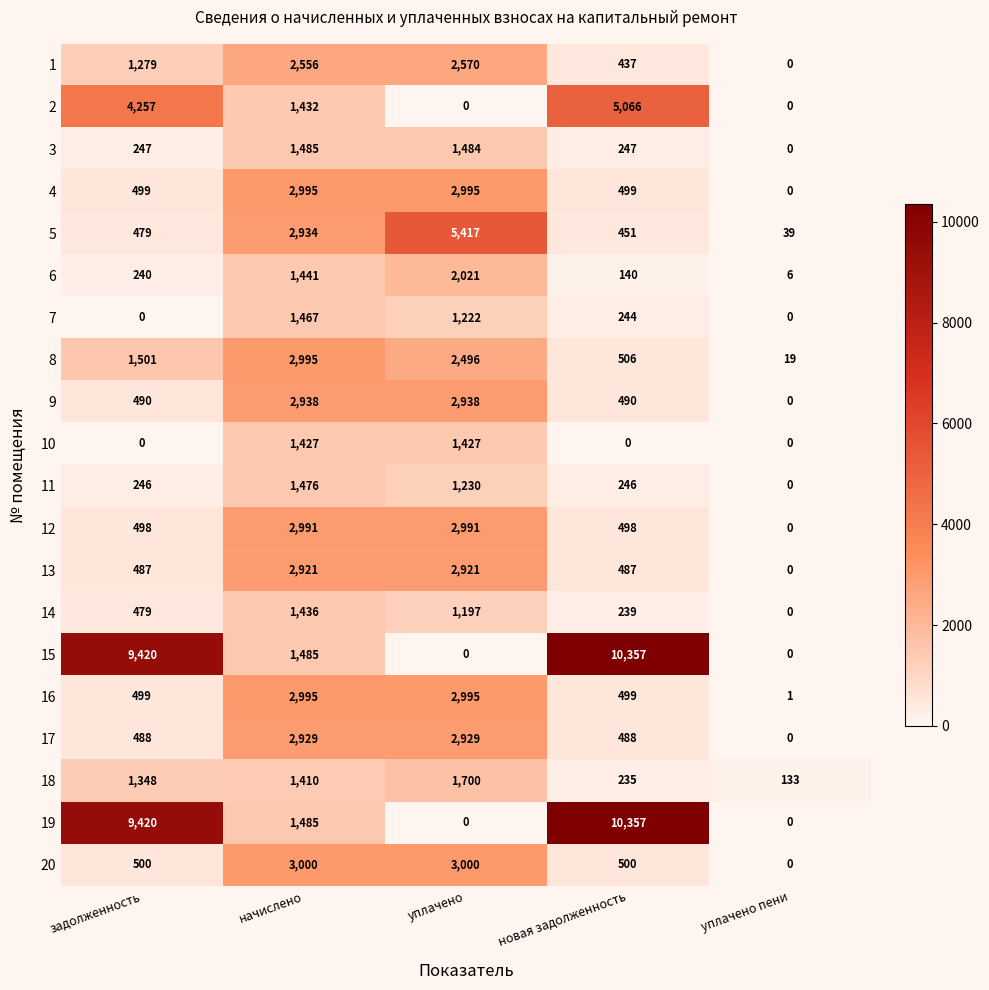

The 4 series shows -2037 at уплачено пени. True or false?

False